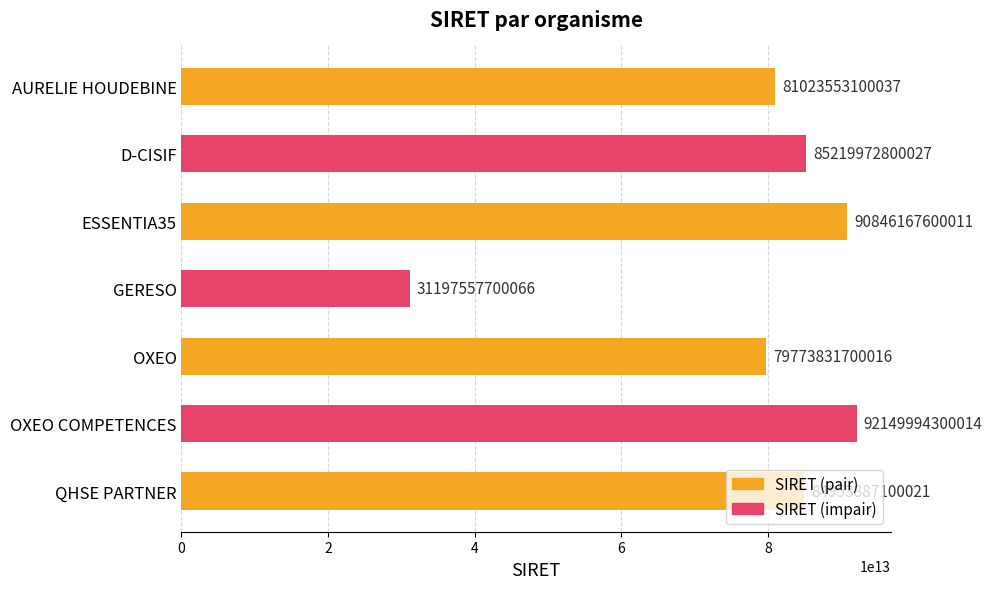

At which category does the chart reach its peak across all series?

OXEO COMPETENCES